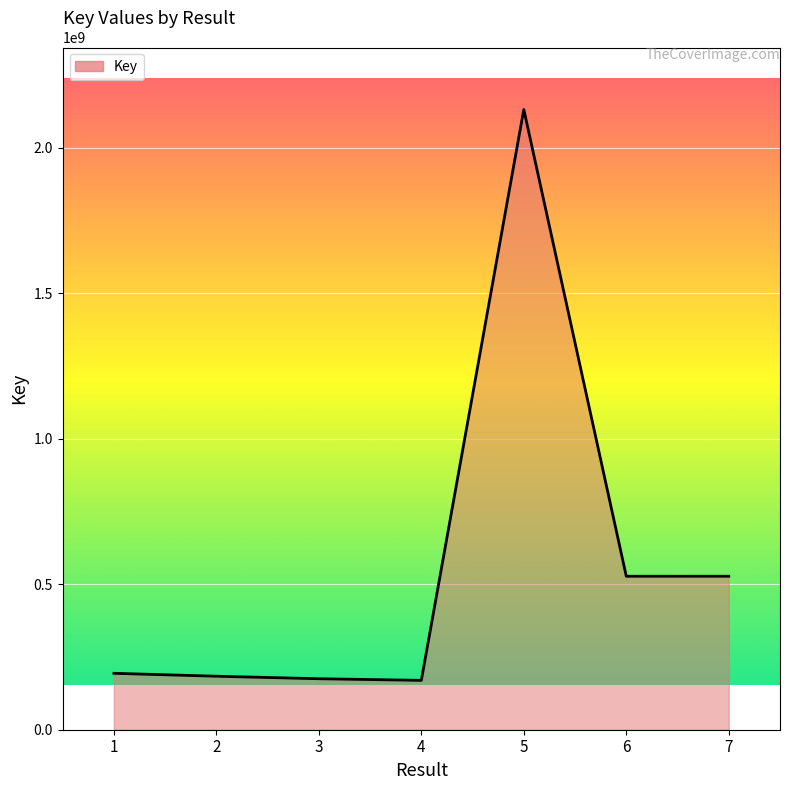

How many series are shown in this chart?

1